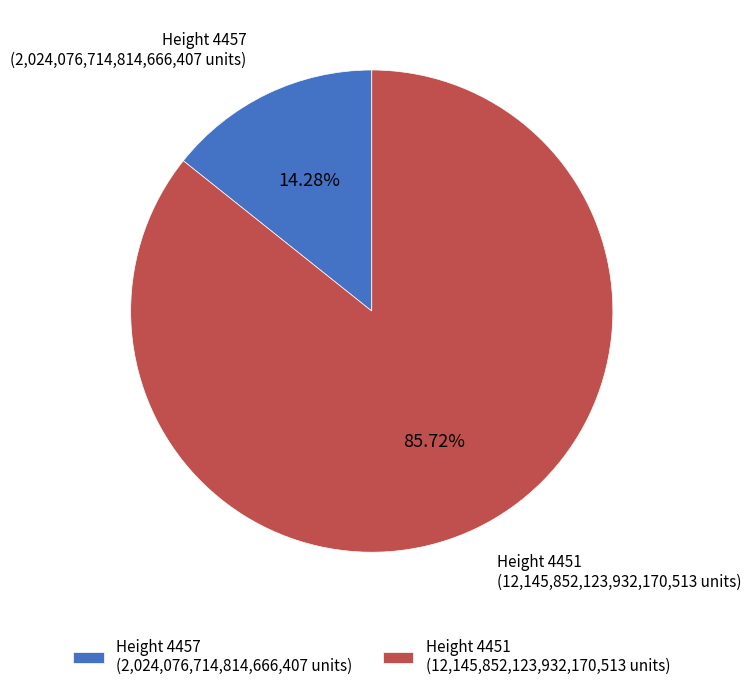

Does Height 4451 account for over 50% of the chart?

Yes